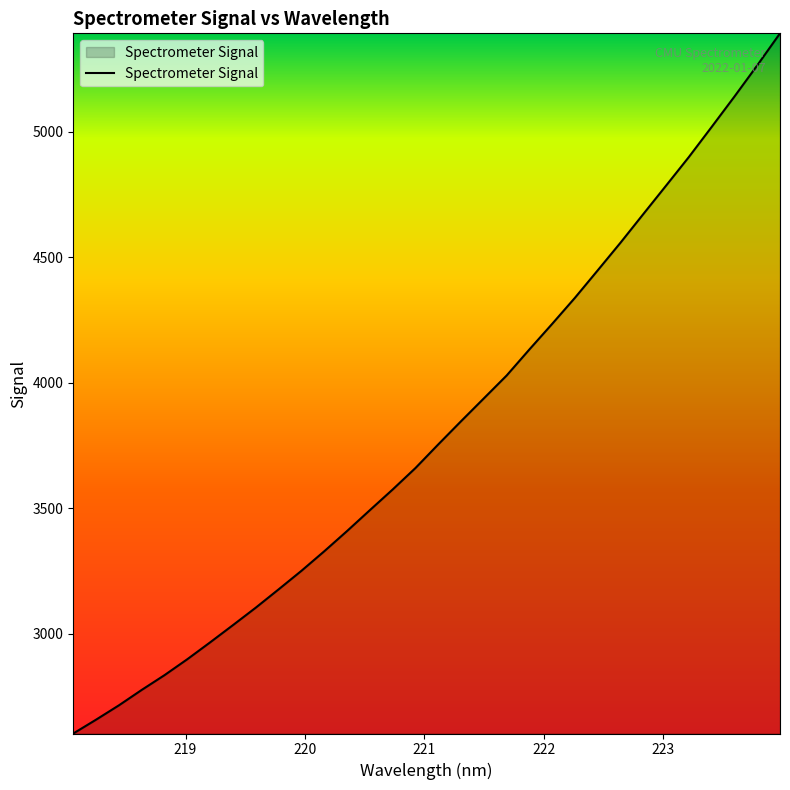

What is the maximum value shown in the chart?

5392.4